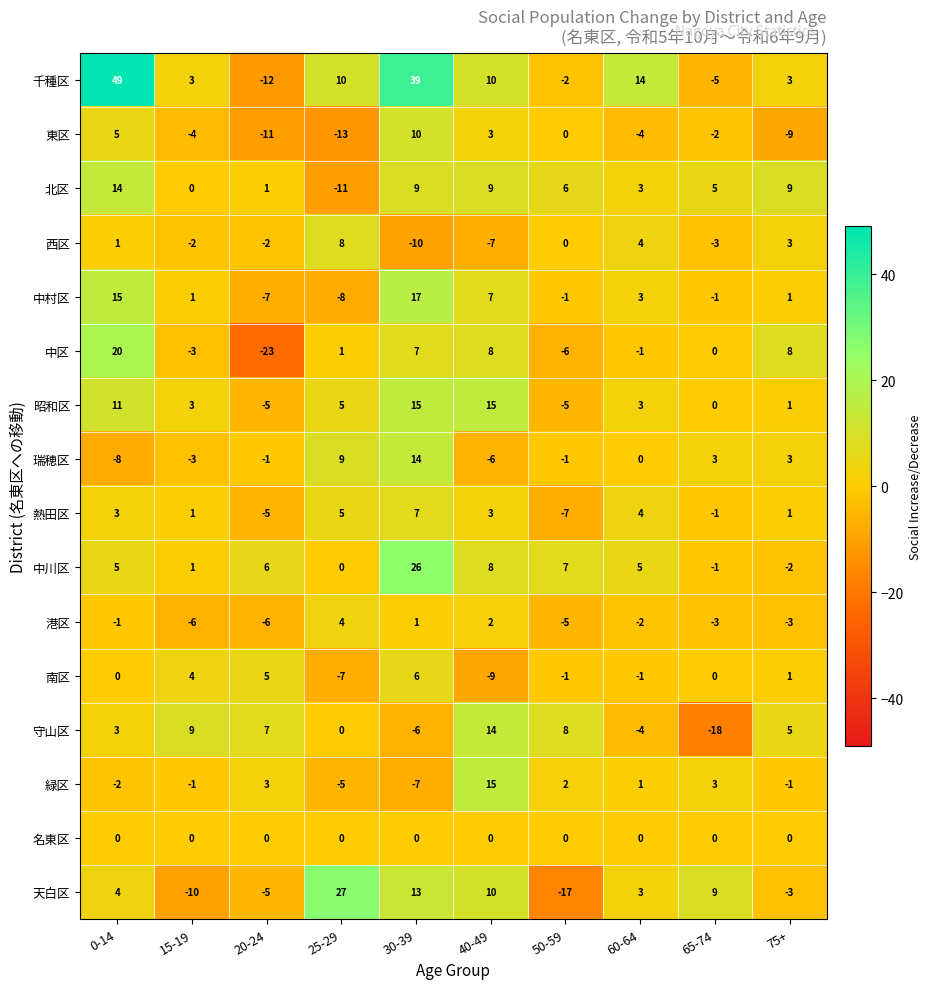

At which category is the sum across all series the highest?

30-39